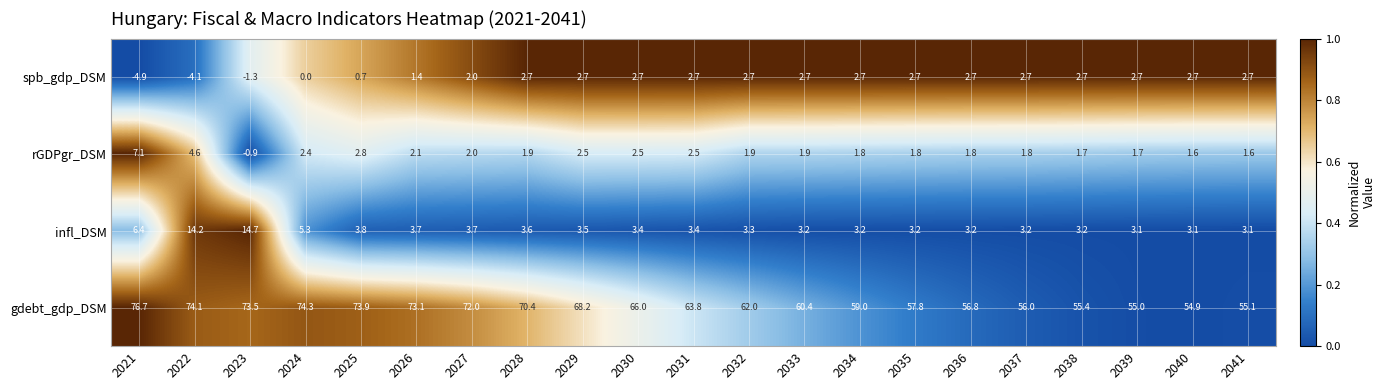

Which category has the highest value across all series?

2021